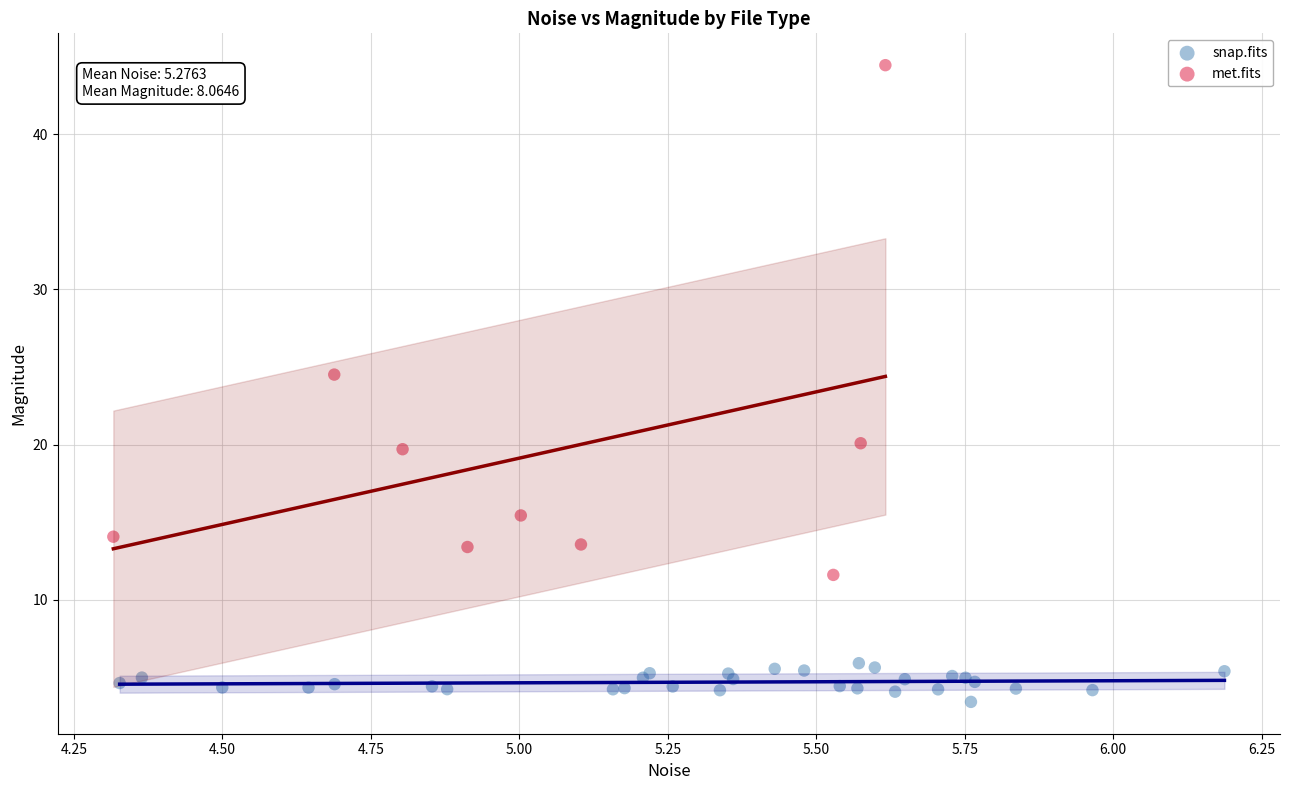

What are all the series names shown in the legend?

snap.fits, met.fits